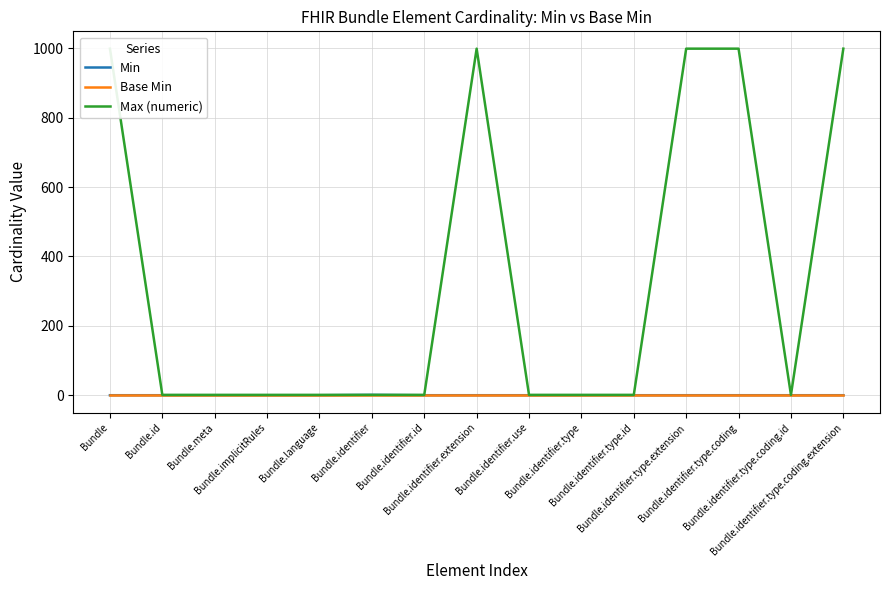

Is it true that Base Min equals 0 at Bundle?

True